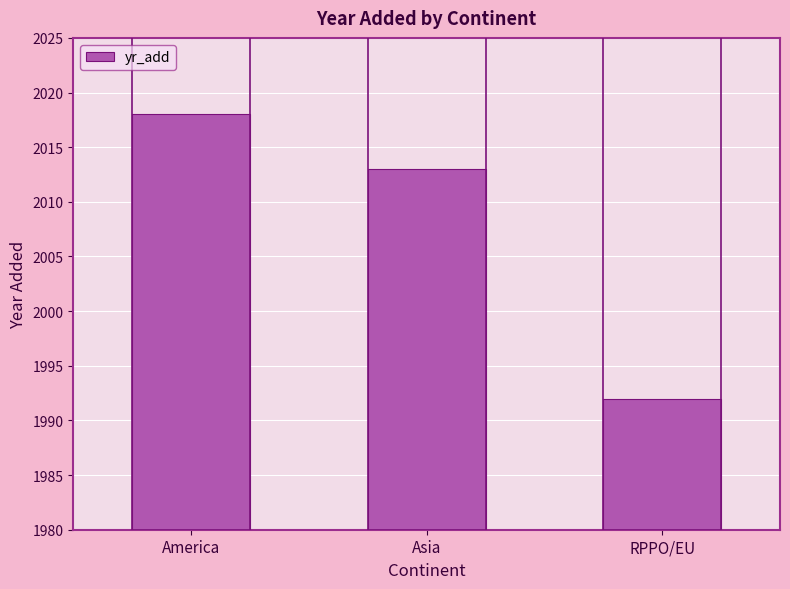

Is it true that the value at RPPO/EU is 539?

False